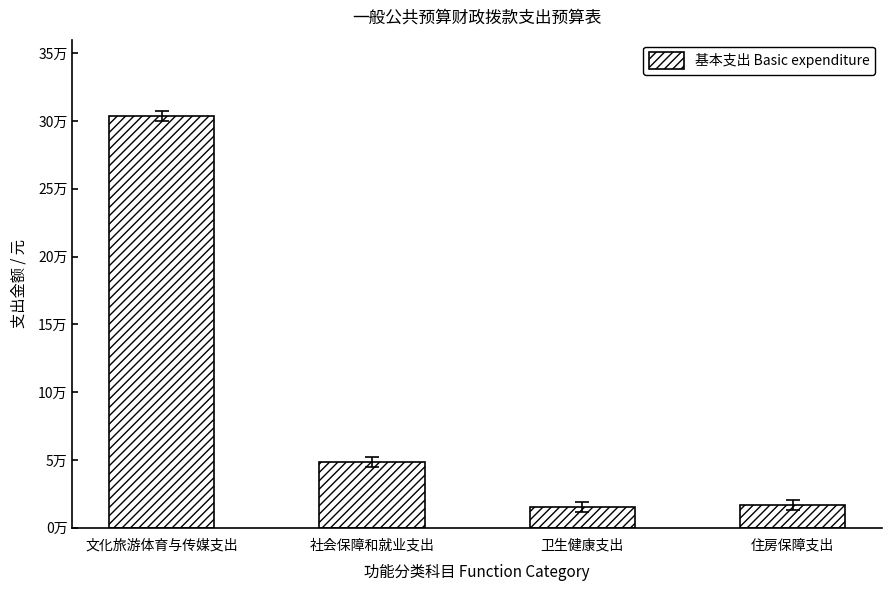

What is the difference between the second highest and minimum values?

33532.2